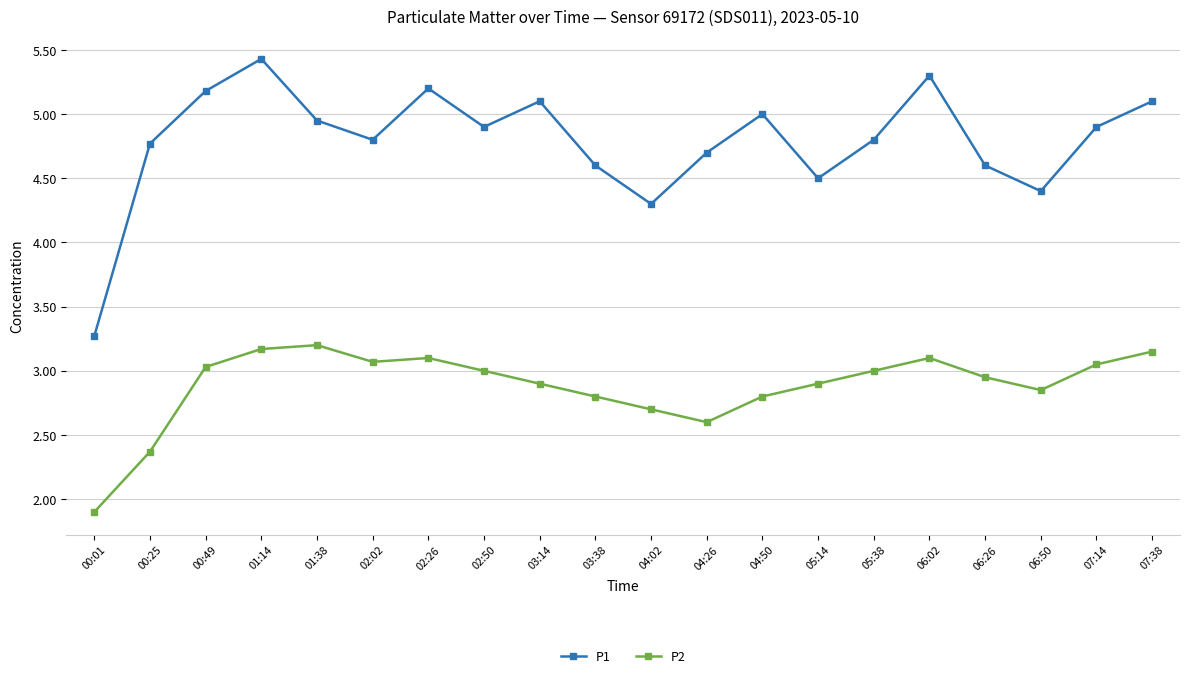

Between 01:14 and 02:50, which series saw the biggest shift?

P1